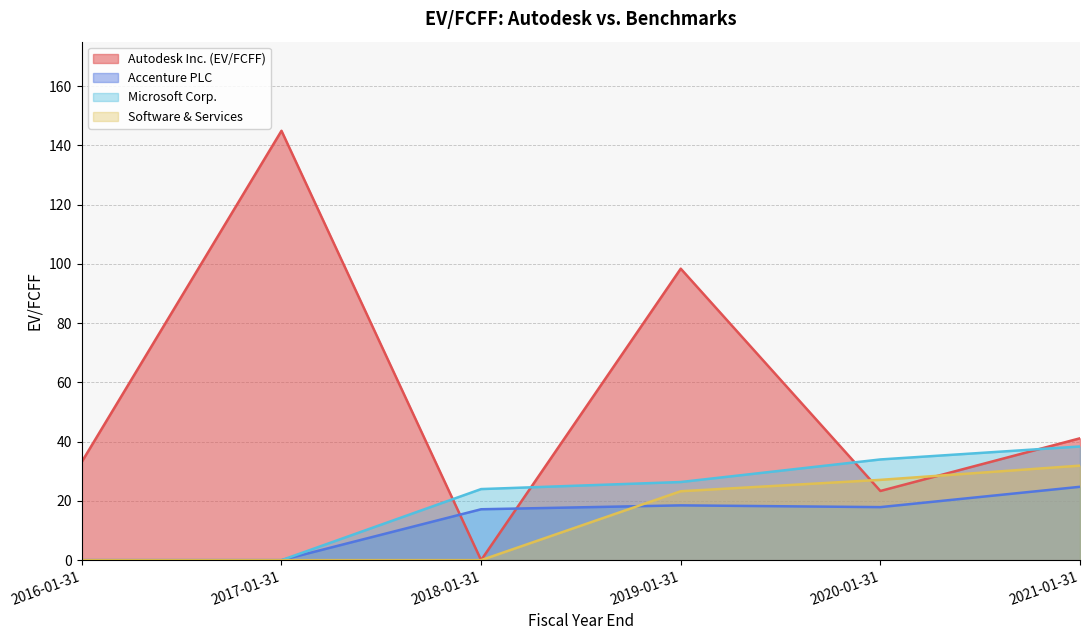

What is the difference between the highest and lowest values at 2020-01-31?

16.1